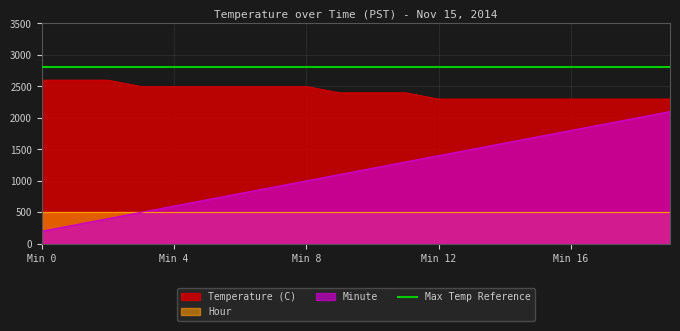

How many data points in Minute are above 1200?

9